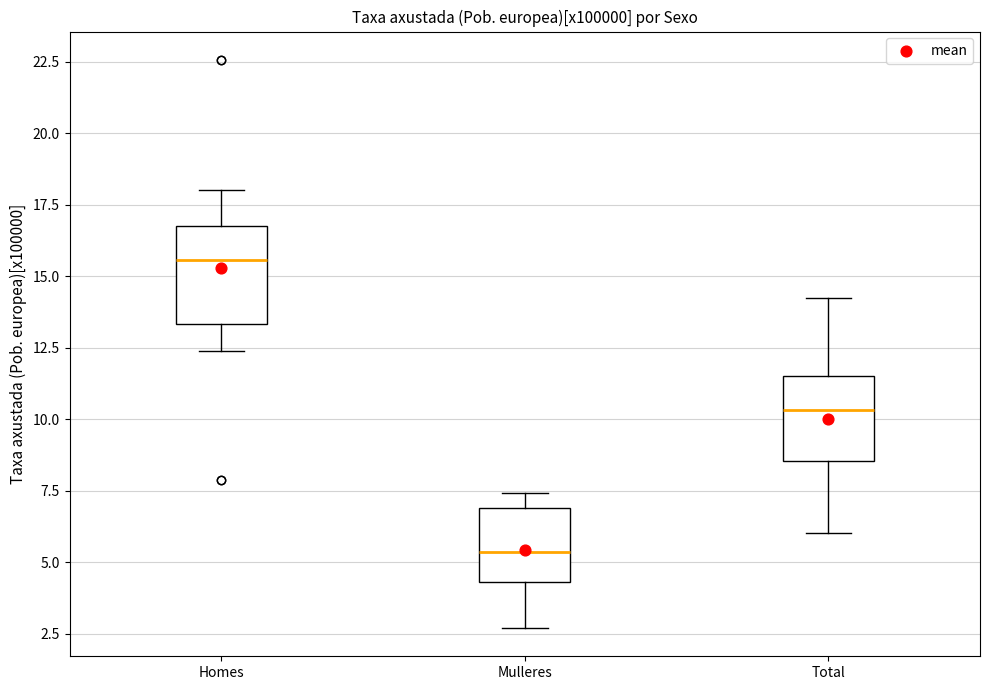

Which box has the highest median line?

Homes